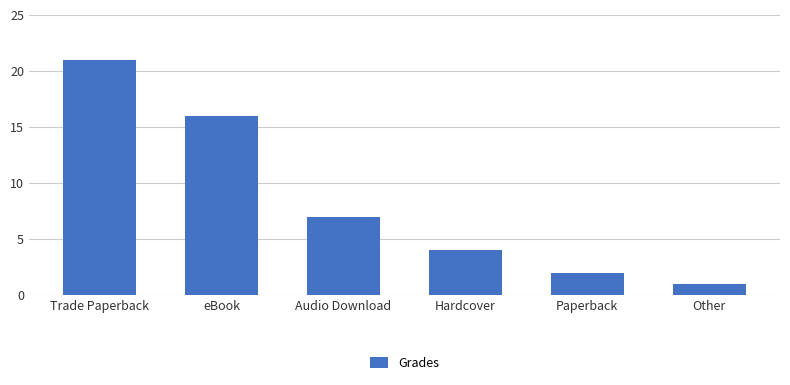

List the labels in order of value, largest first.

Trade Paperback, eBook, Audio Download, Hardcover, Paperback, Other